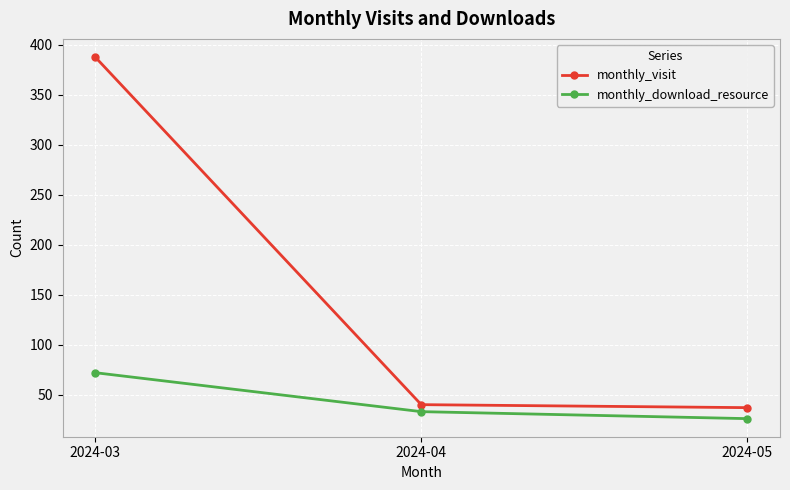

How many lines are shown in the chart?

2